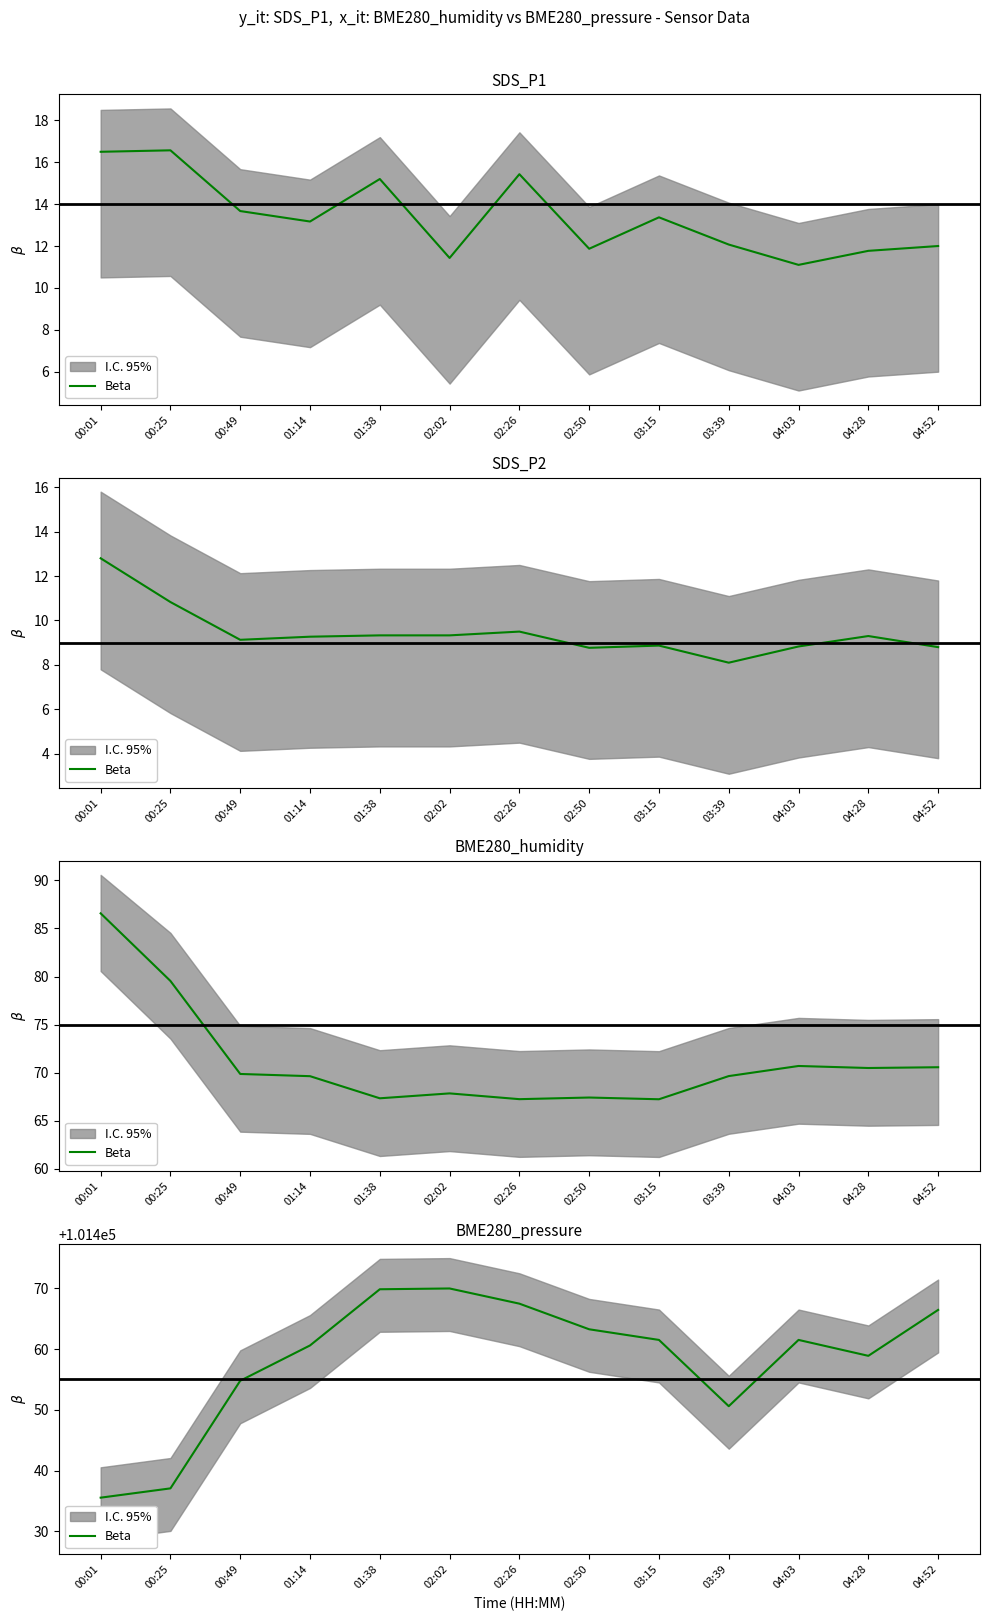

What is the smallest value displayed?

101435.5